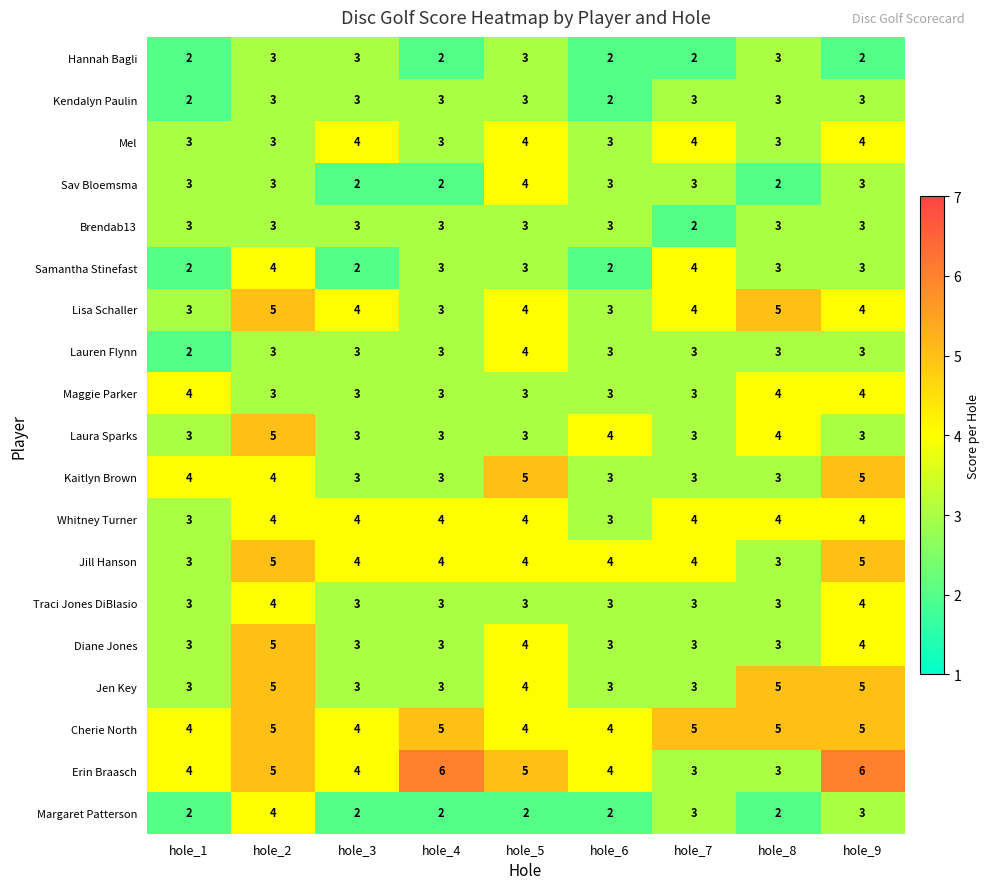

Which series has the largest range (max minus min)?

Erin Braasch